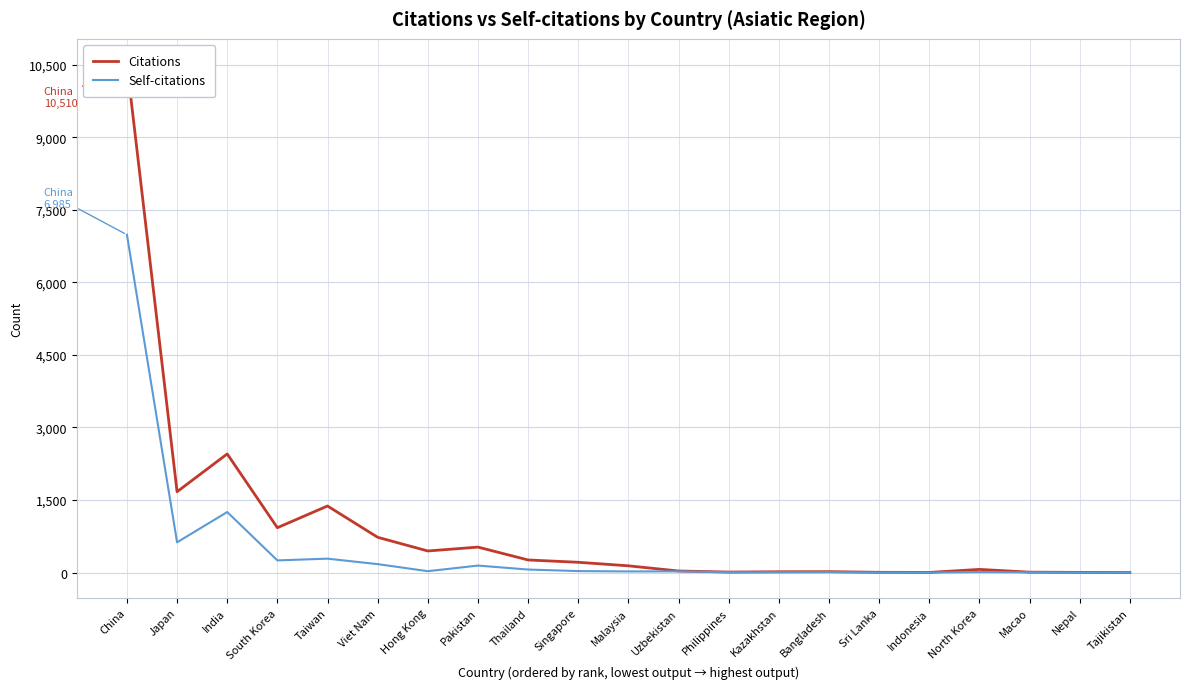

The value of Self-citations at Hong Kong is 28. True or false?

True